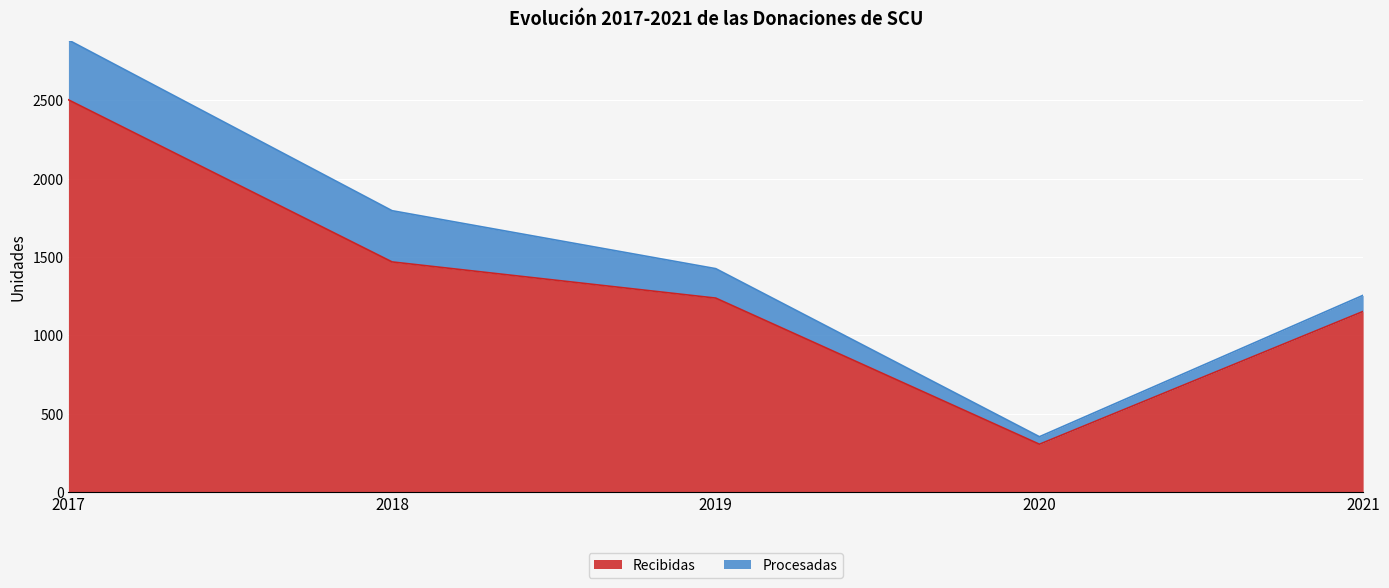

How many lines are shown in the chart?

2